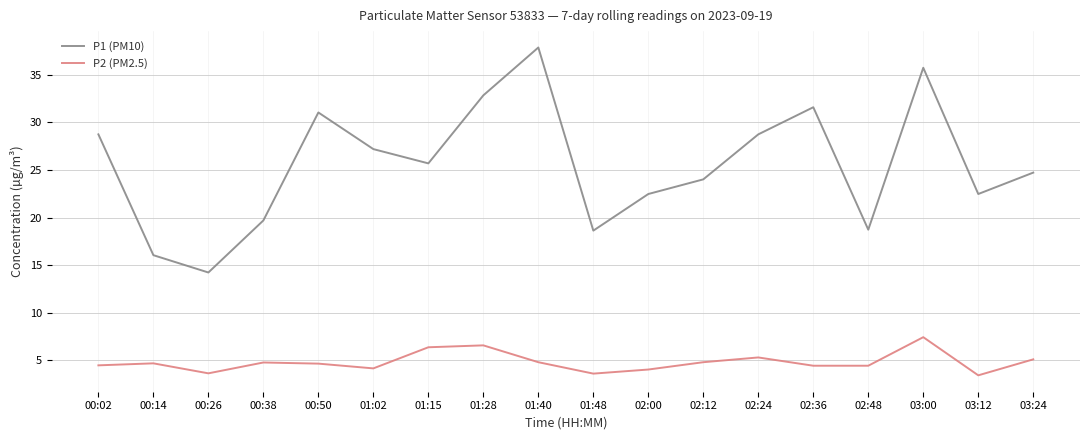

At which category does the chart reach its peak across all series?

01:40